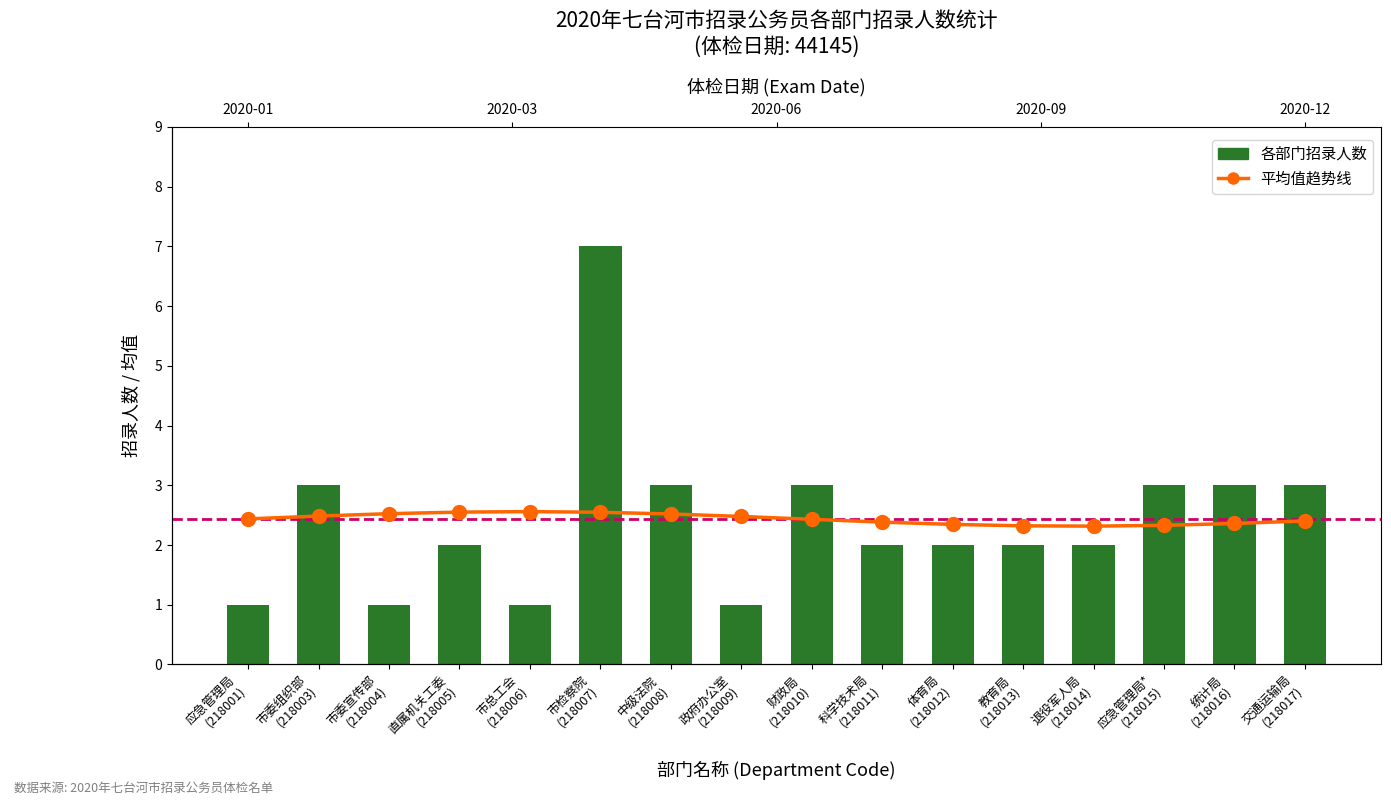

What is the sum of the 各部门招录人数 values at 交通运输局
(218017) and 直属机关工委
(218005)?

5.0